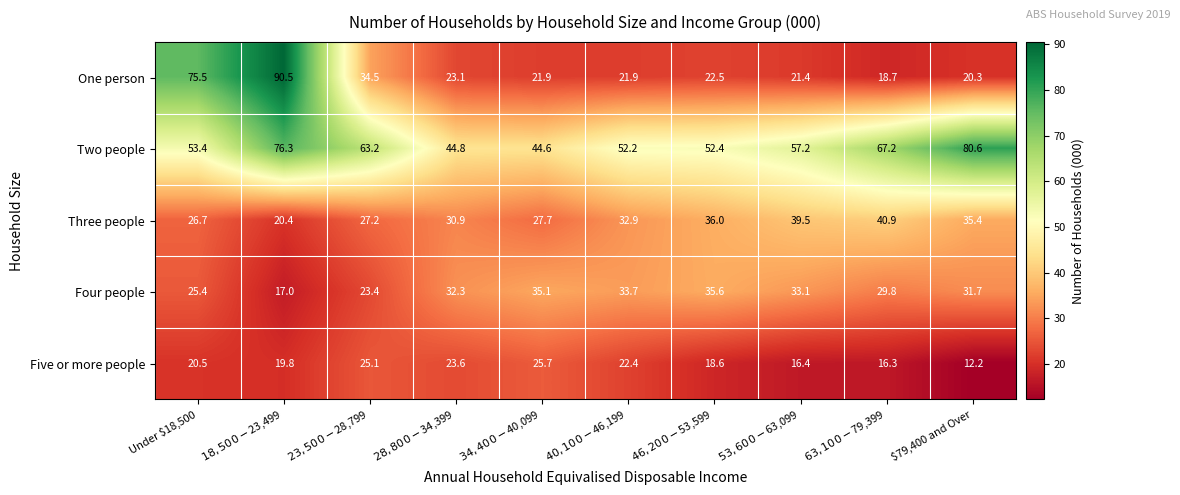

What is the difference between the highest and lowest values at $79,400 and Over?

68.4